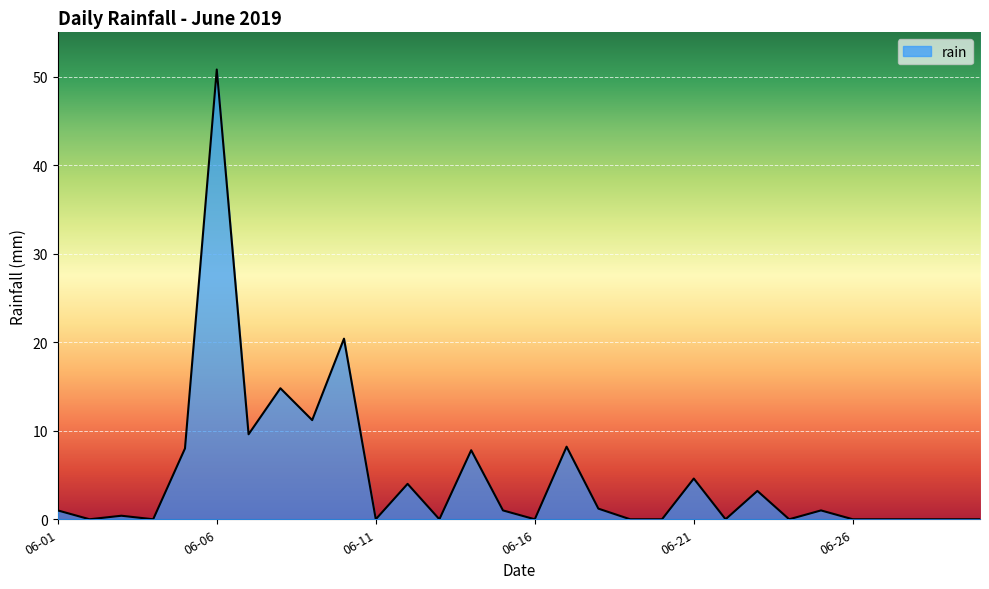

What is the maximum value shown in the chart?

50.8